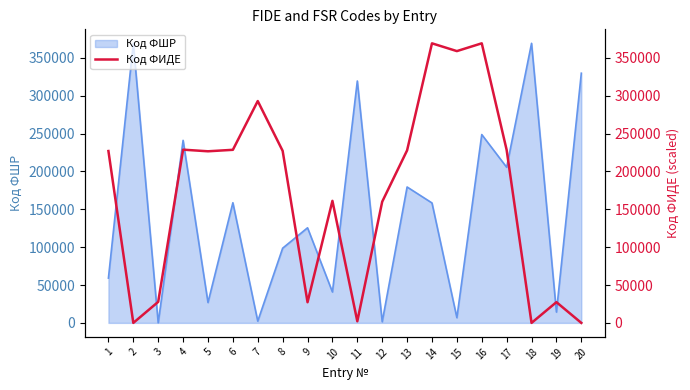

What is the change in value from 15 to 19?

-331492.9